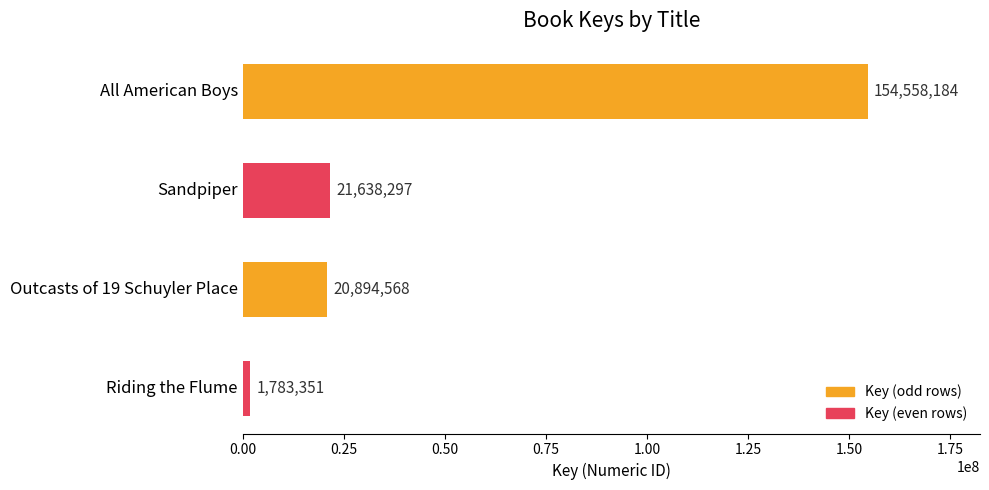

How many data points are less than 21638297?

2